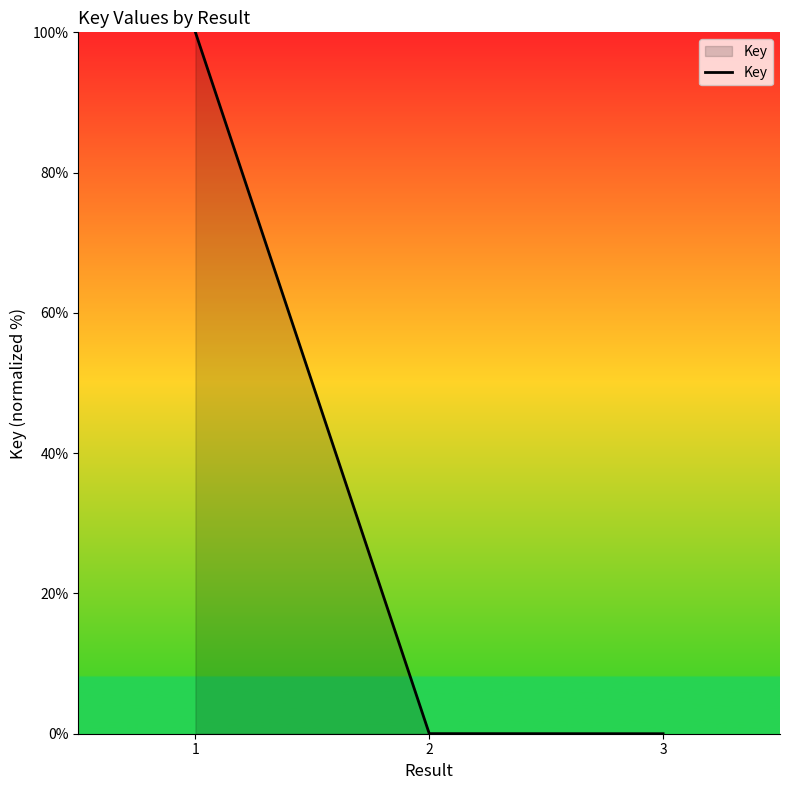

How many categories are shown in the chart?

3